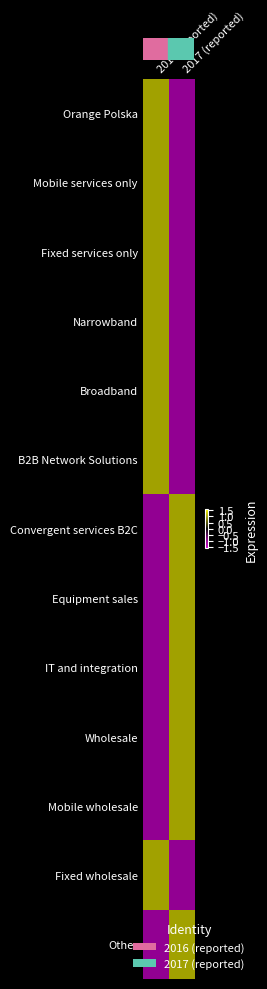

What is the maximum value shown in the chart?

1